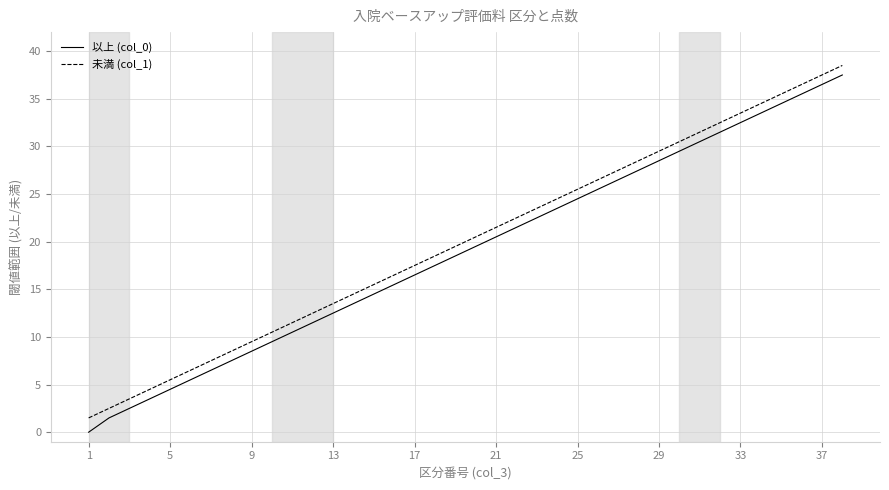

What is the lowest value of the 未満 (col_1) series?

1.5